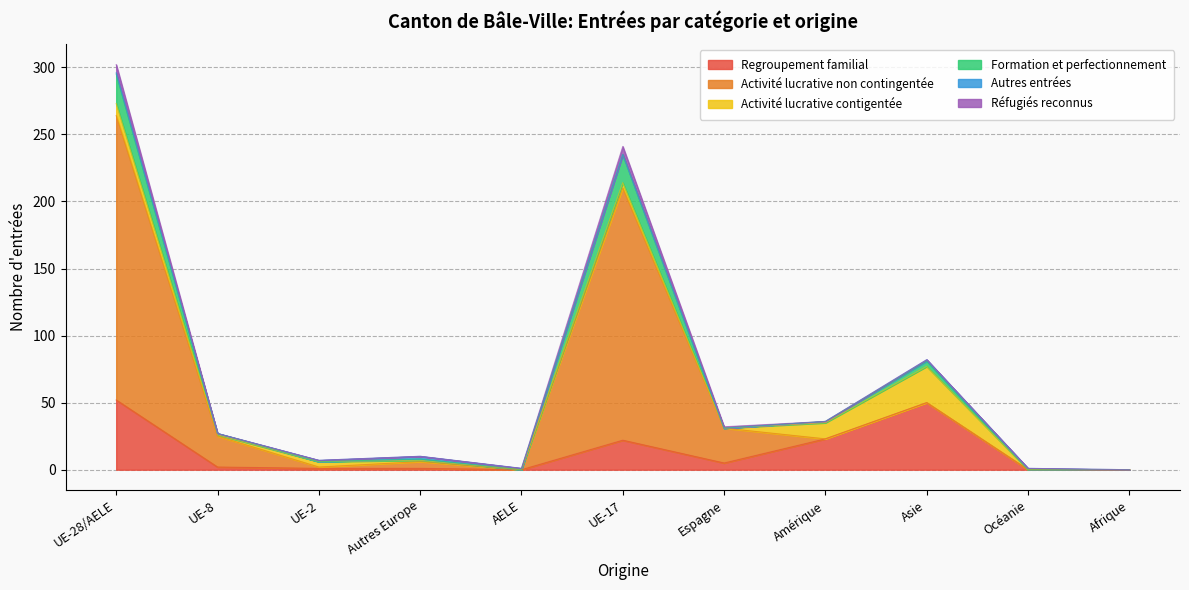

The Regroupement familial series shows 22 at UE-17. True or false?

True